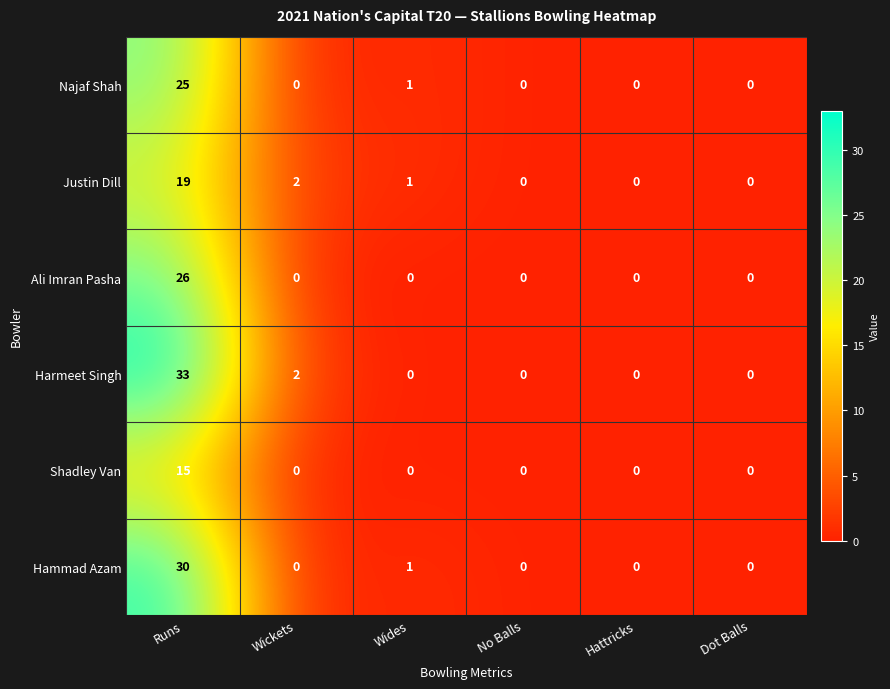

The Justin Dill series shows 0 at Dot Balls. True or false?

True